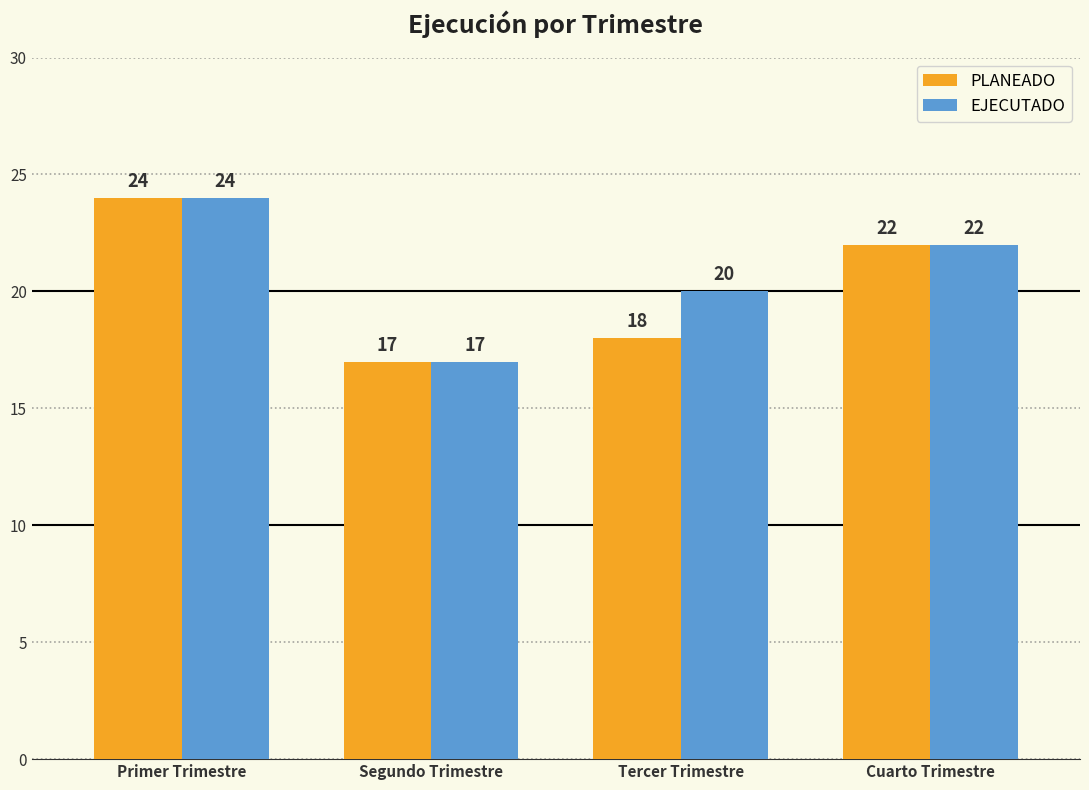

List the series in order of their overall mean, highest first.

EJECUTADO, PLANEADO